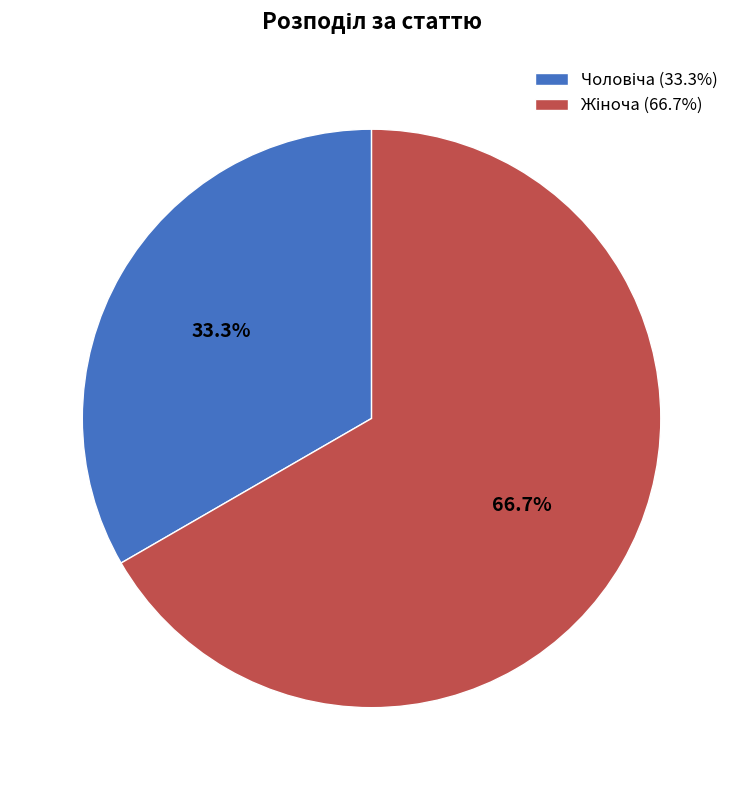

Is there any slice that represents more than half of the pie?

Yes